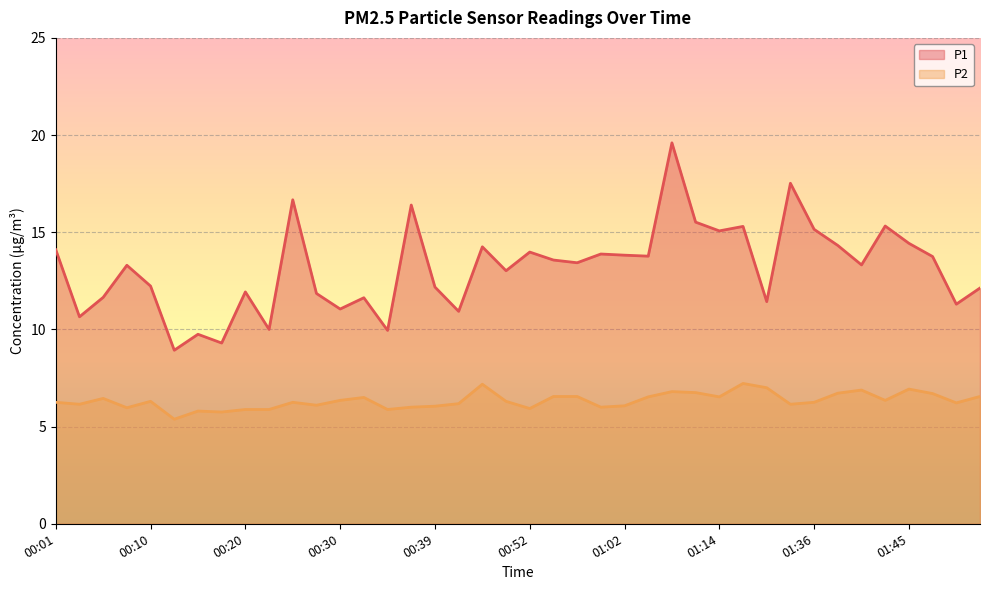

True or false: P2 and P1 cross at least once.

False